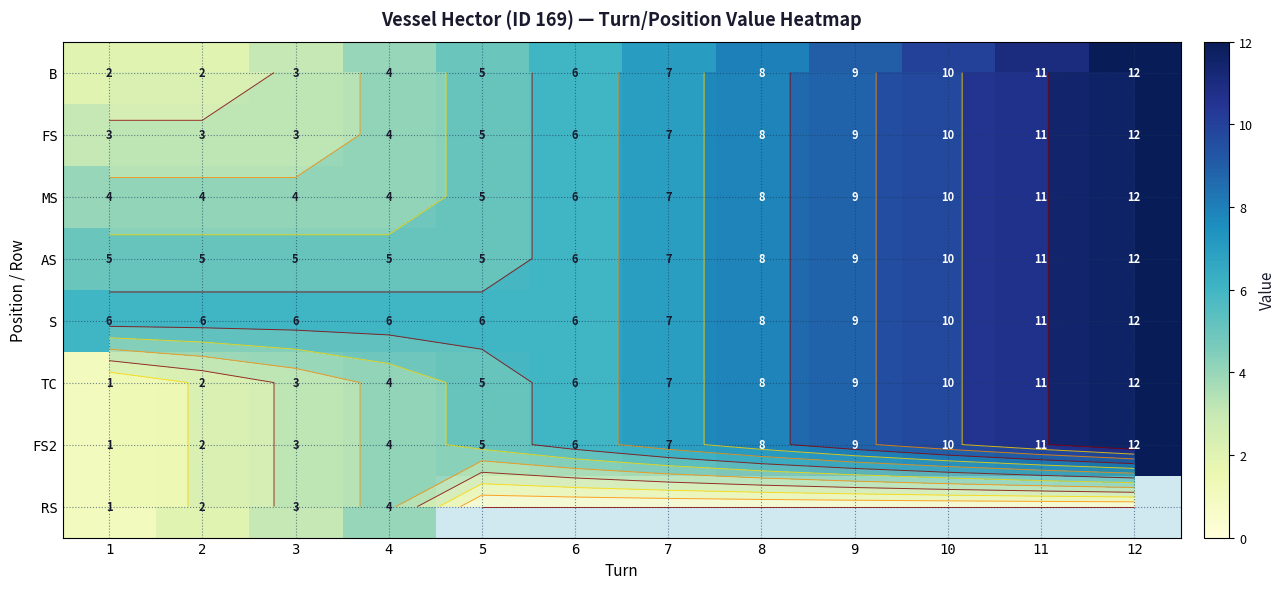

Between 5 and 6, which is larger?

6